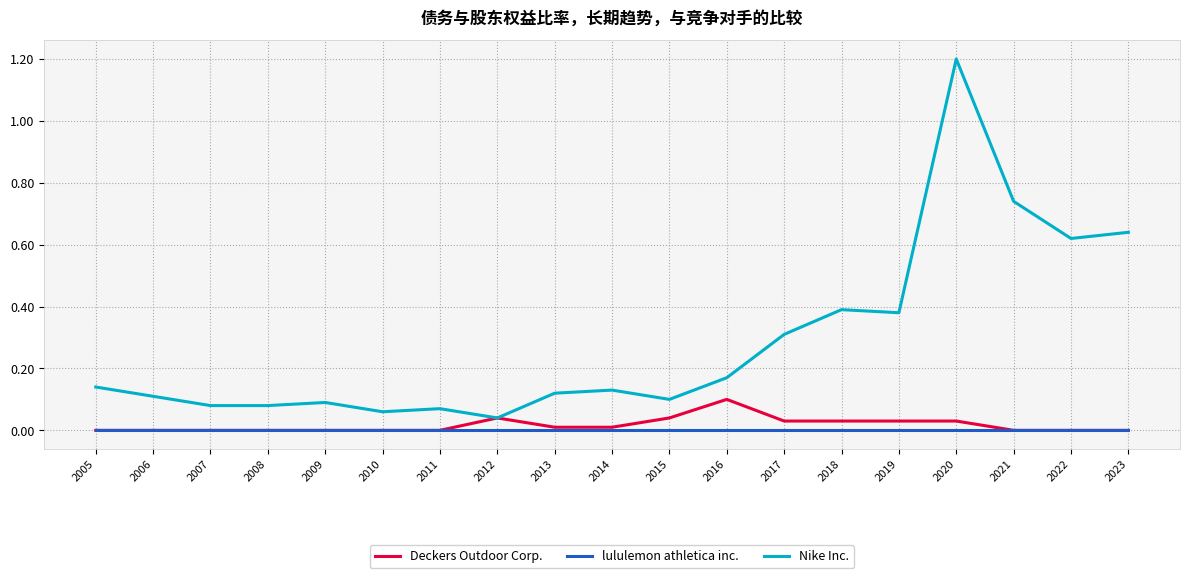

At which category is the sum across all series the highest?

2020